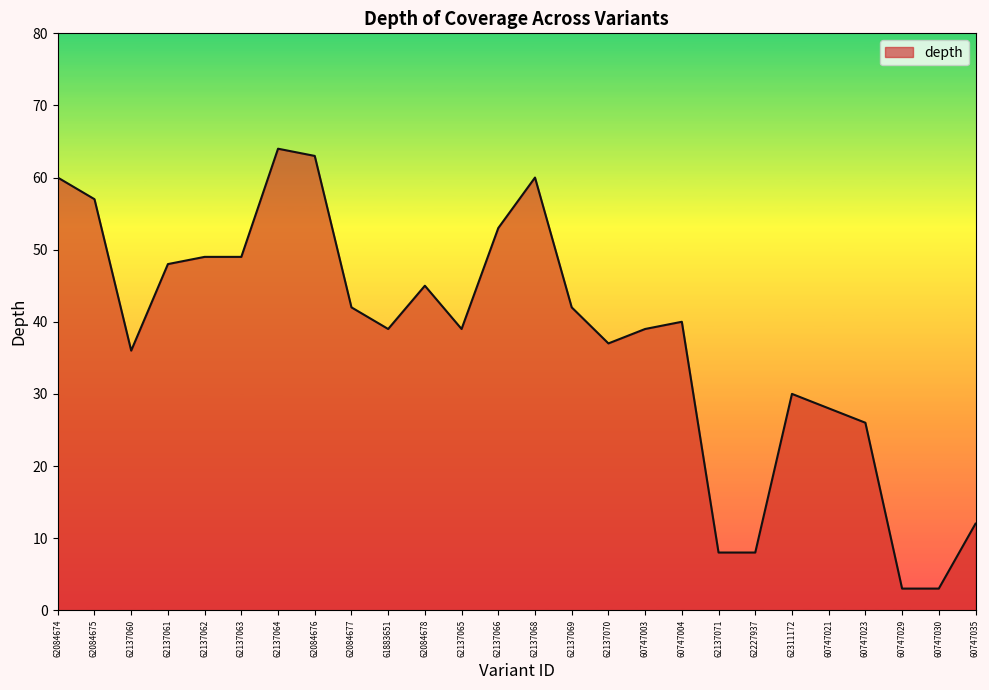

Reading right to left, what are all the values shown in this chart?

60747035=12	60747030=3	60747029=3	60747023=26	60747021=28	62311172=30	62227937=8	62137071=8	60747004=40	60747003=39	62137070=37	62137069=42	62137068=60	62137066=53	62137065=39	62084678=45	61883651=39	62084677=42	62084676=63	62137064=64	62137063=49	62137062=49	62137061=48	62137060=36	62084675=57	62084674=60